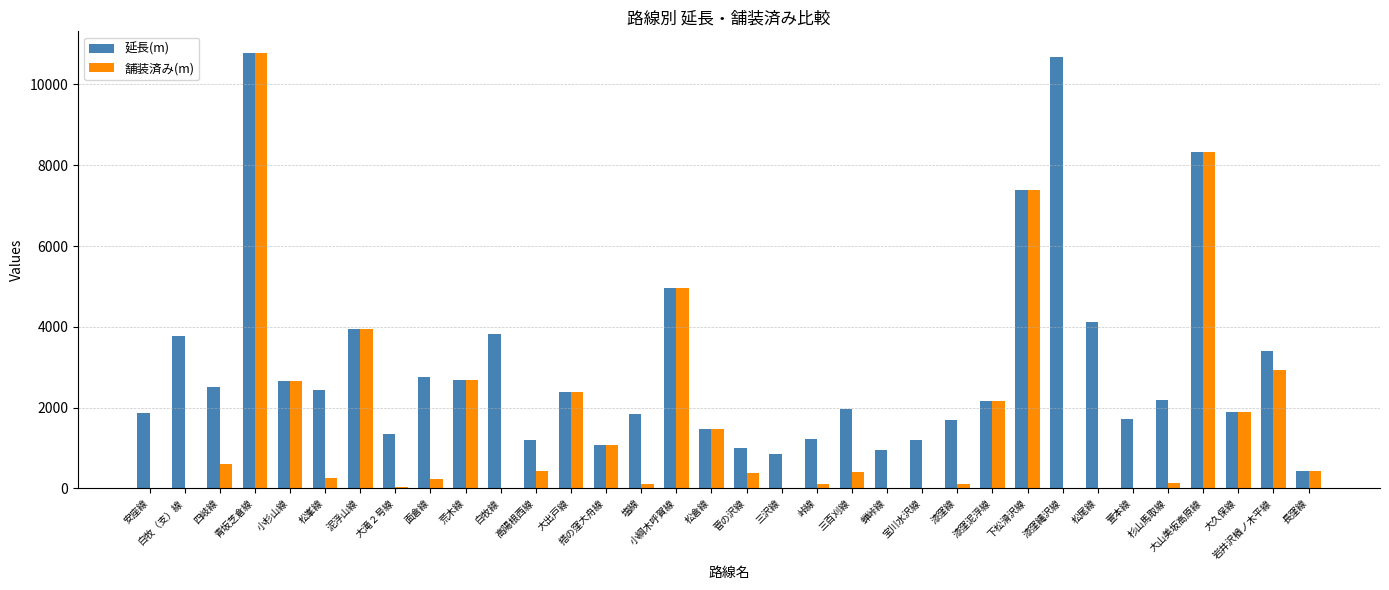

The value of 延長(m) at 白牧線 is 5037.1. True or false?

False